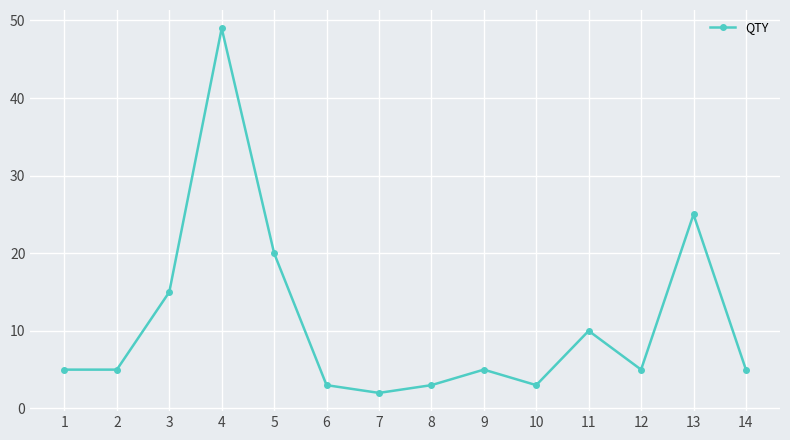

The value at 1 is 2. True or false?

False